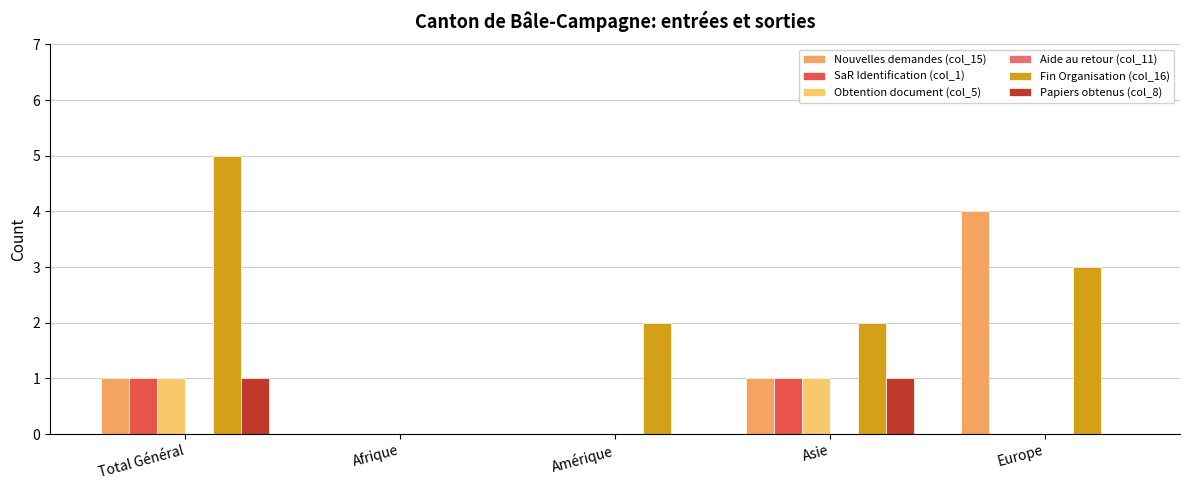

How many groups of bars are there?

5